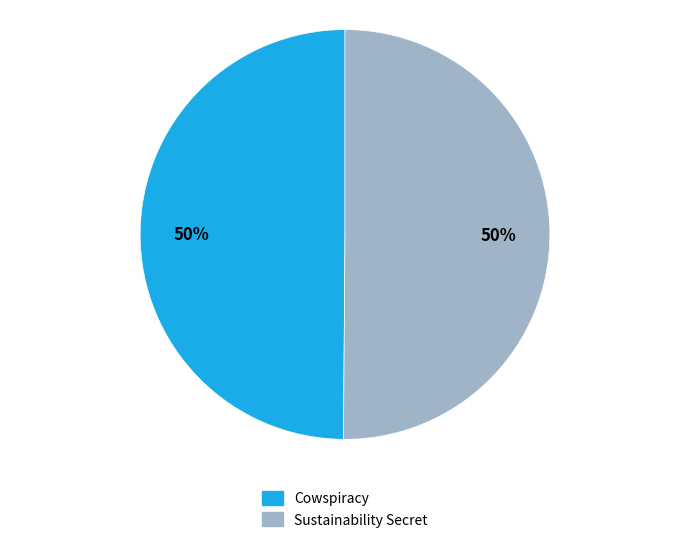

Is it true that Sustainability Secret is 43% of the pie?

False